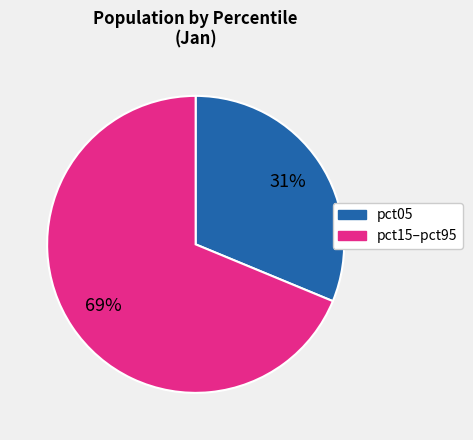

To the nearest percent, what is the average slice percentage?

50%